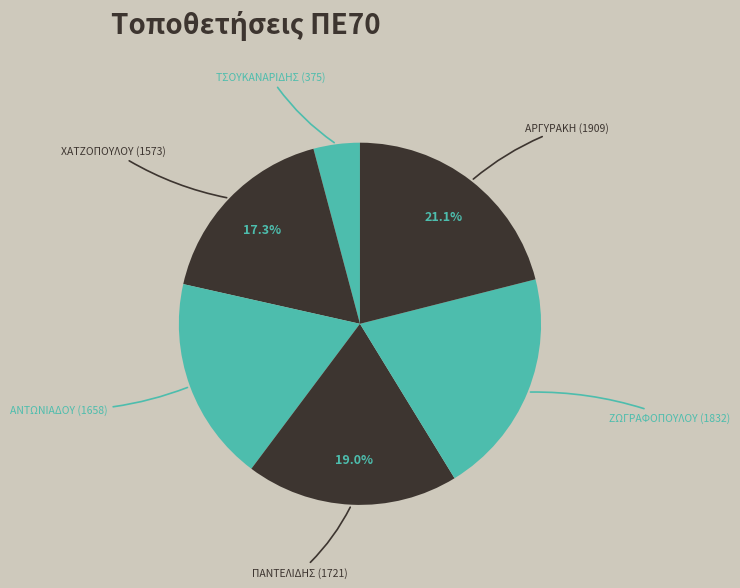

Does ΠΑΝΤΕΛΙΔΗΣ (1721) account for over 50% of the chart?

No